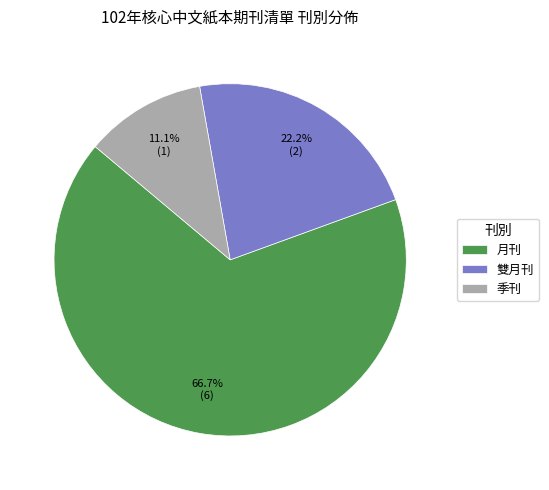

Which slice is the largest?

月刊